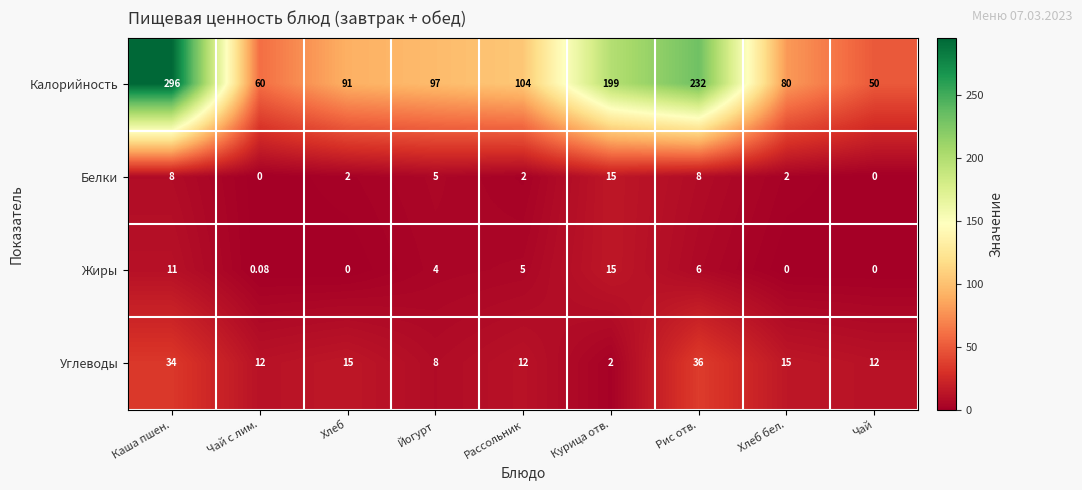

Count the number of data series in this chart.

4